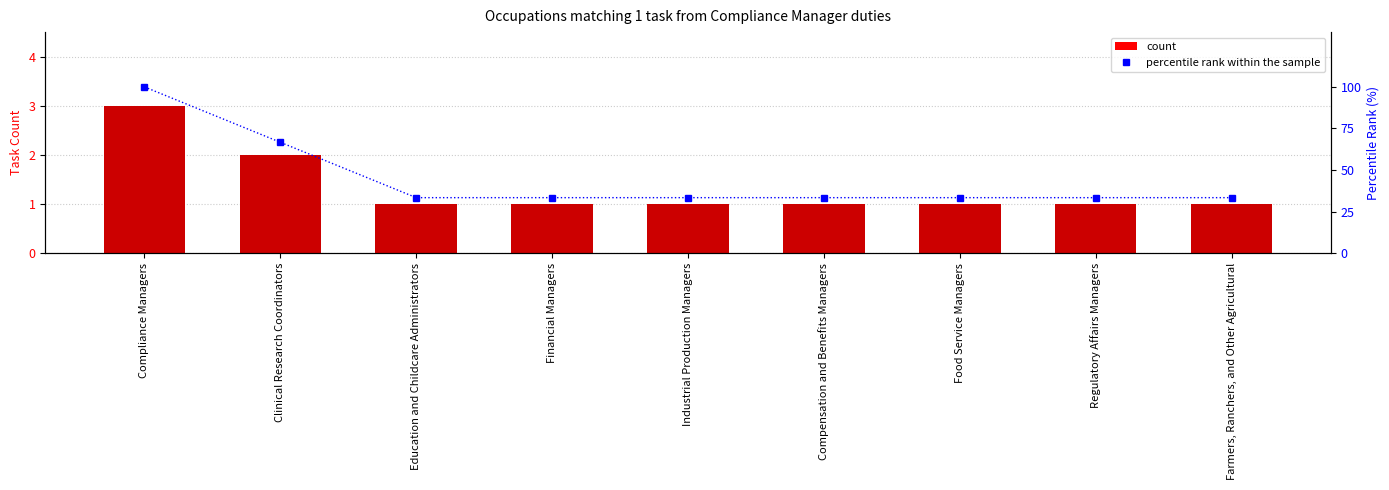

Is it true that All Related Tasks equals 1.0 at Industrial Production Managers?

True